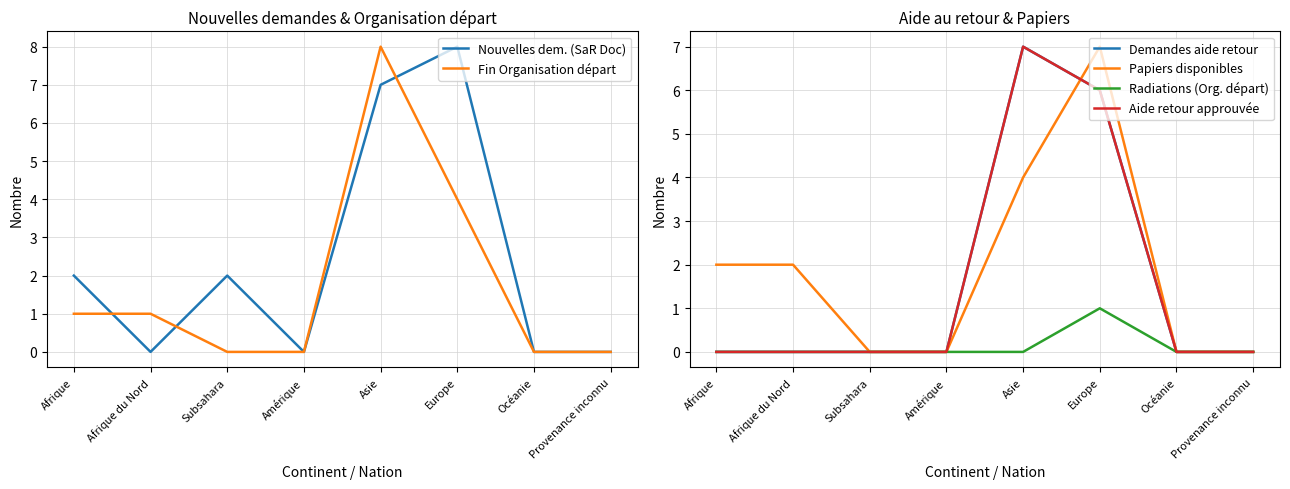

At which category is the sum across all series the highest?

Asie